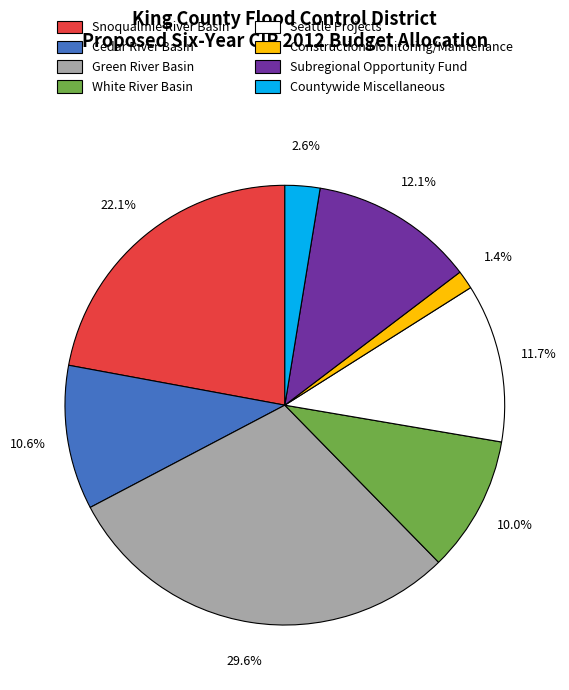

To the nearest percent, what percentage of the pie is White River Basin?

10%